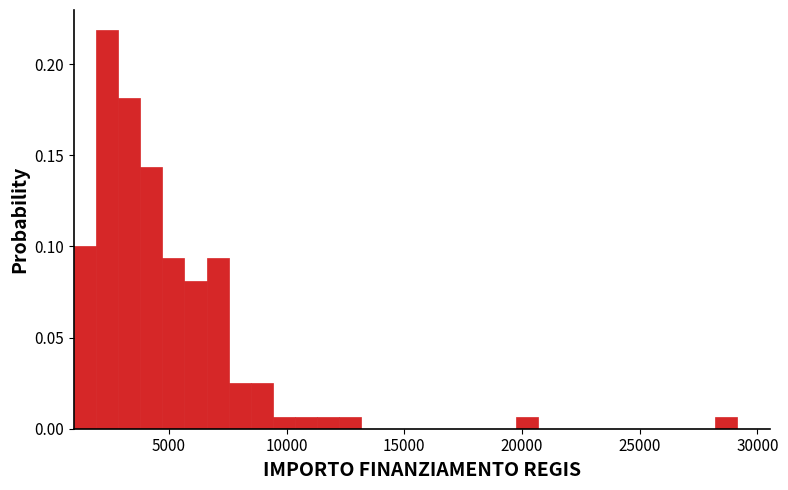

Read against the x-axis, roughly where is the centre of the tallest bar?

2500